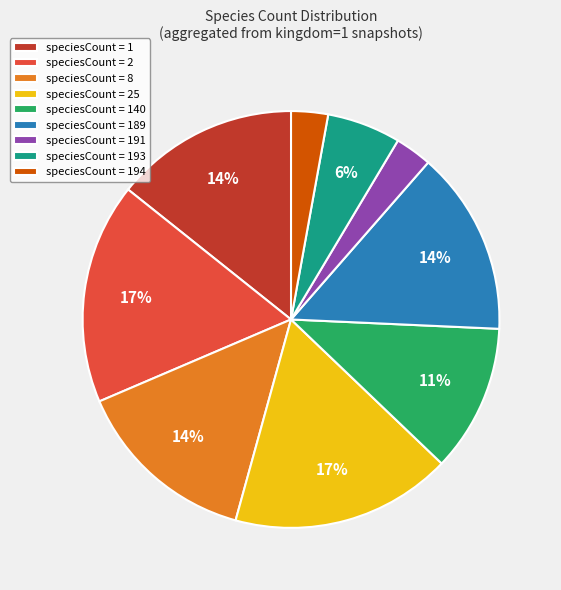

To the nearest percent, what is the average slice percentage?

11%